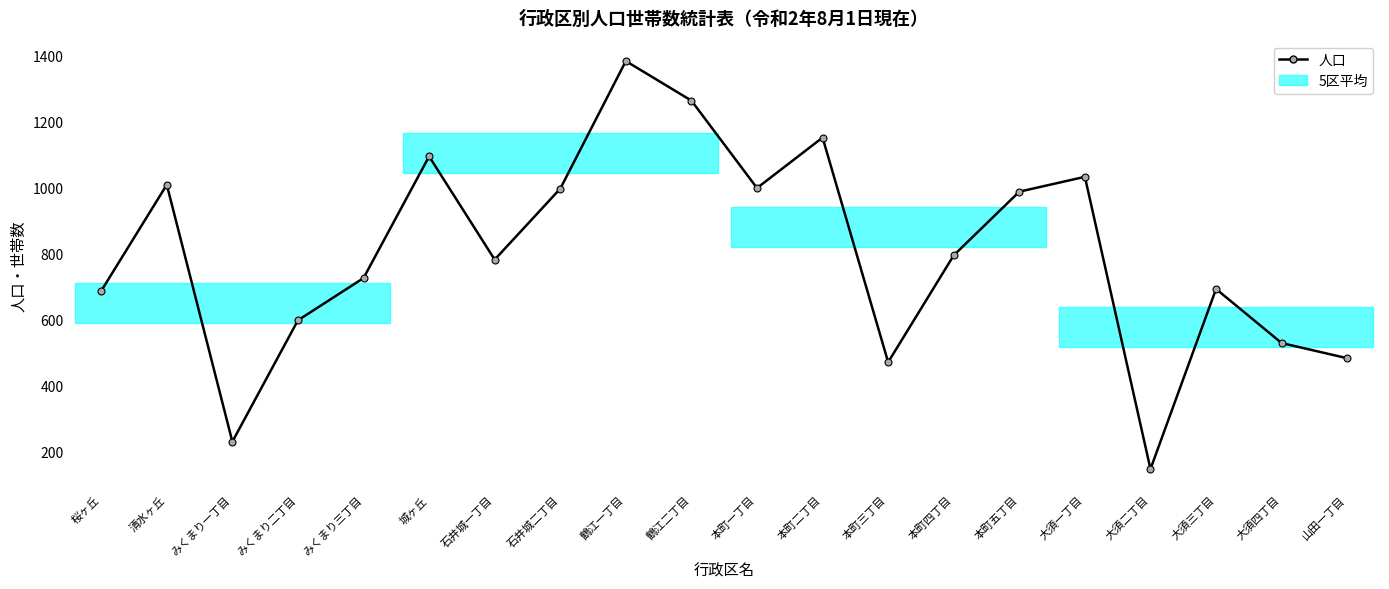

Which label corresponds to the largest value in the chart?

鶴江一丁目